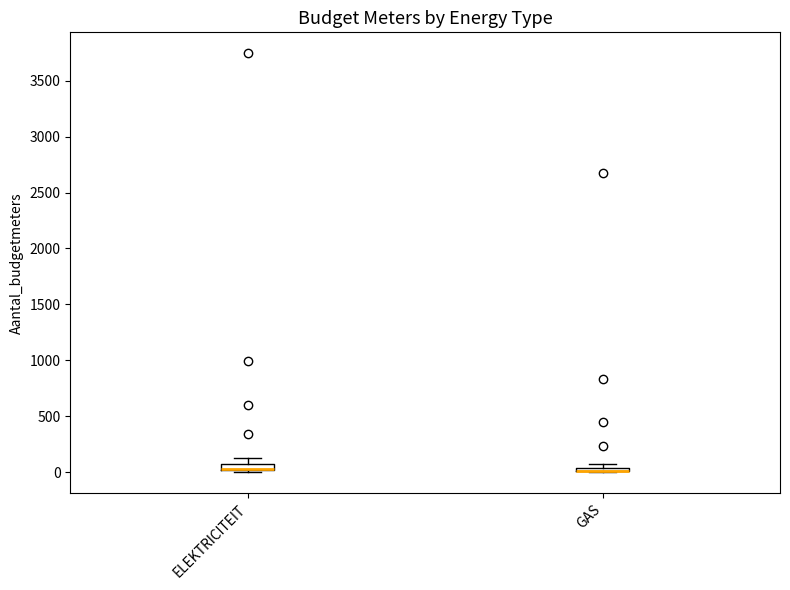

Where is the upper edge of the box for GAS on the y-axis? The values are not printed on the chart, so give them approximately, as read against the axis.

50